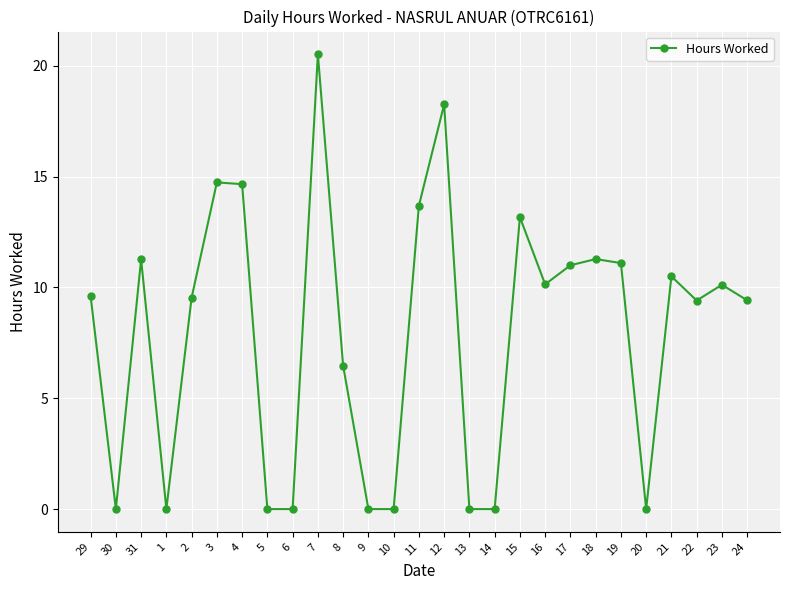

What is the difference between the second highest and second lowest values?

18.3